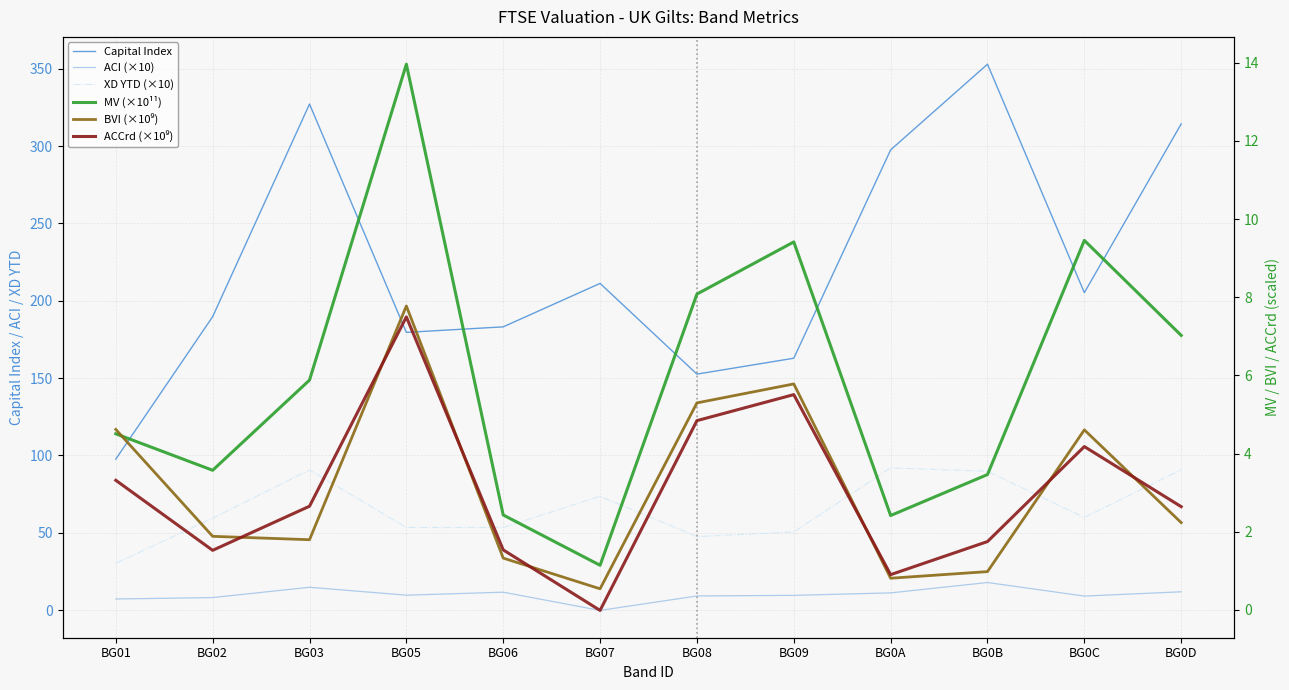

Between BG0A and BG0C, which series saw the biggest shift?

Capital Index